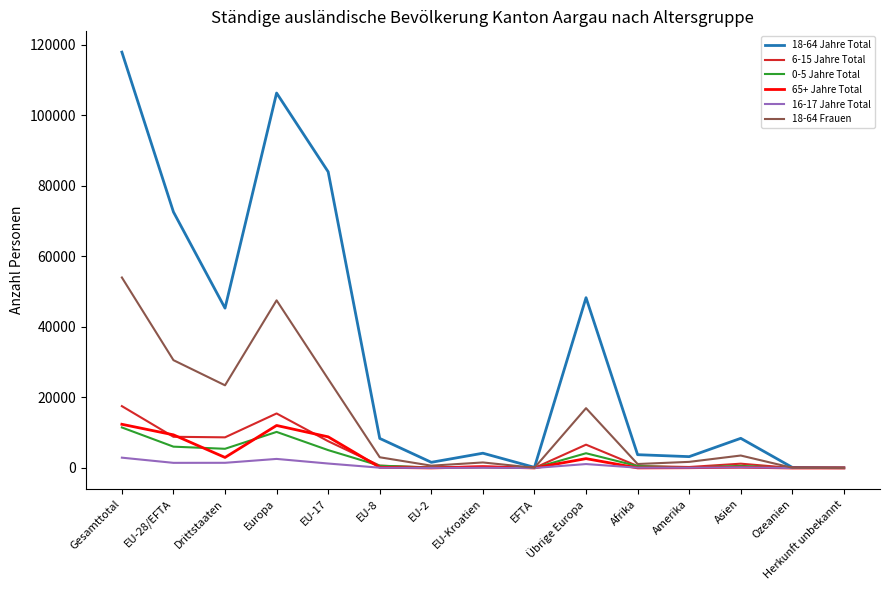

Which series has the largest range (max minus min)?

18-64 Jahre Total